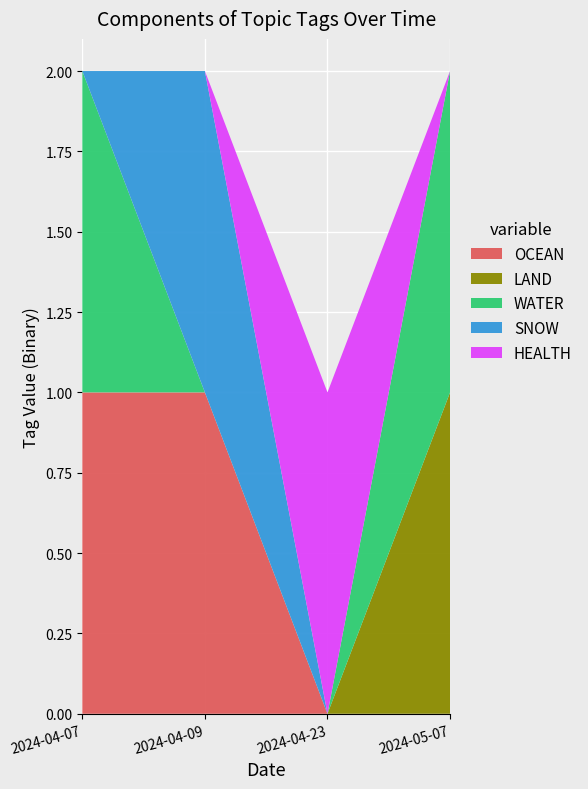

Reading left to right, extract all data points from this chart.

OCEAN: 2024-04-07=1	2024-04-09=1	2024-04-23=0	2024-05-07=0
LAND: 2024-04-07=0	2024-04-09=0	2024-04-23=0	2024-05-07=1
WATER: 2024-04-07=1	2024-04-09=0	2024-04-23=0	2024-05-07=1
SNOW: 2024-04-07=0	2024-04-09=1	2024-04-23=0	2024-05-07=0
HEALTH: 2024-04-07=0	2024-04-09=0	2024-04-23=1	2024-05-07=0